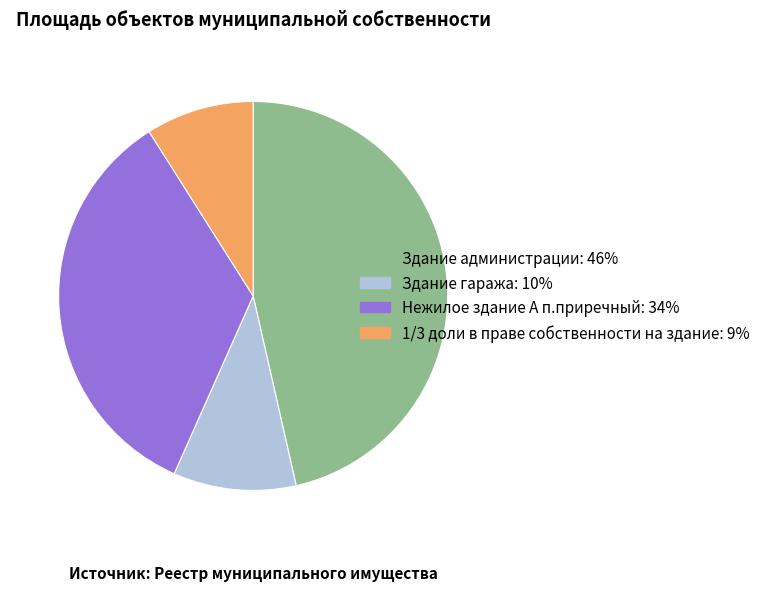

Which slice is the largest?

Здание администрации